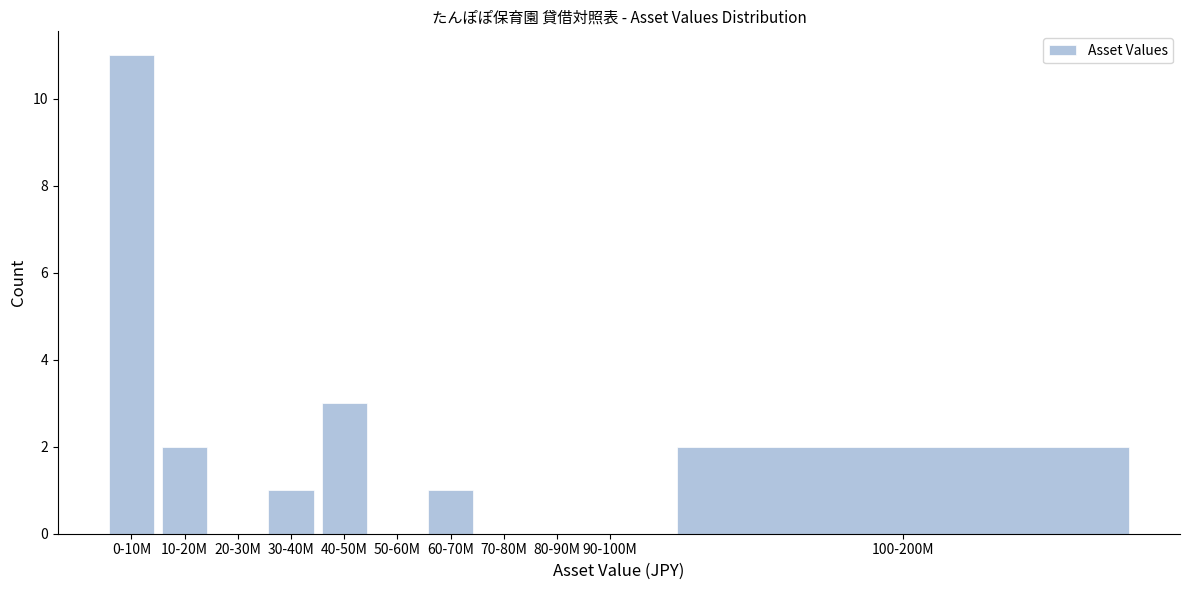

Reading left to right, extract all data points from this chart.

0-10M=11	10-20M=2	20-30M=0	30-40M=1	40-50M=3	50-60M=0	60-70M=1	70-80M=0	80-90M=0	90-100M=0	100-200M=2